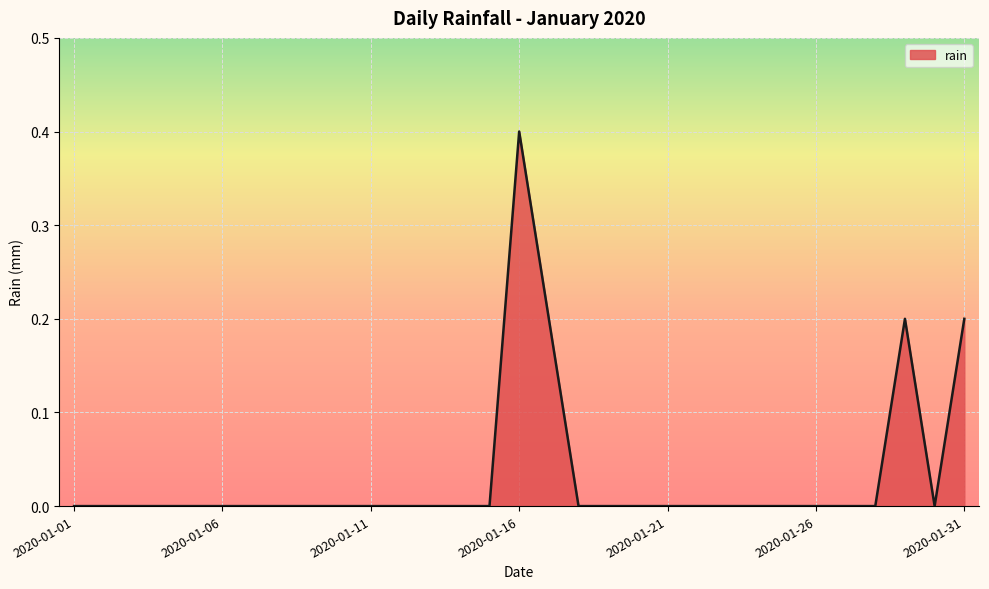

What is the maximum value shown in the chart?

0.4